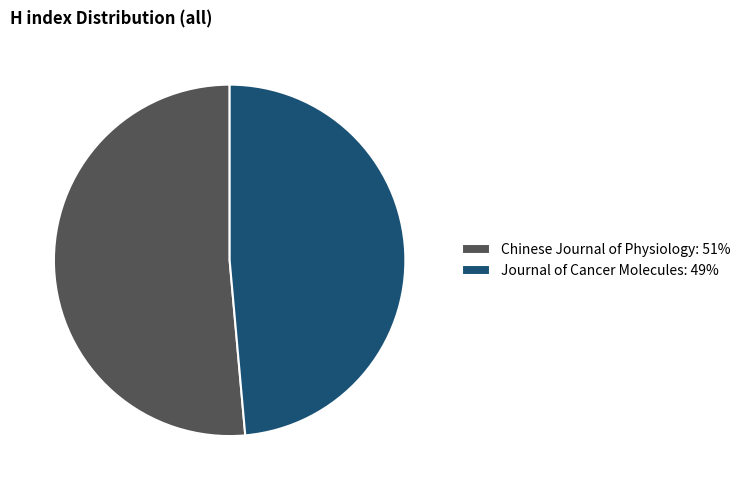

Is there any slice that represents more than half of the pie?

Yes